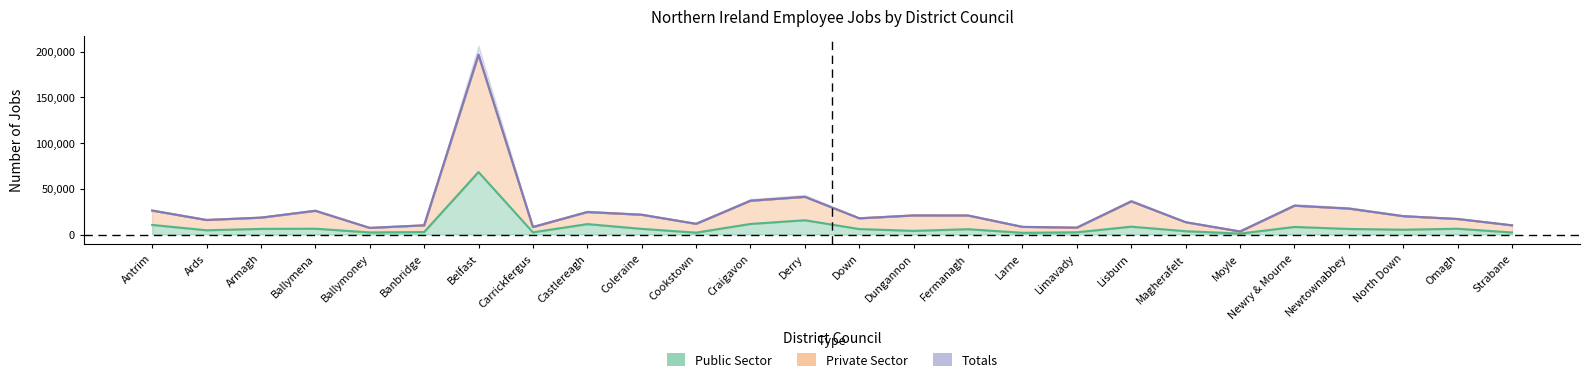

What is the difference between the second highest and minimum values in the Public Sector series?

14588